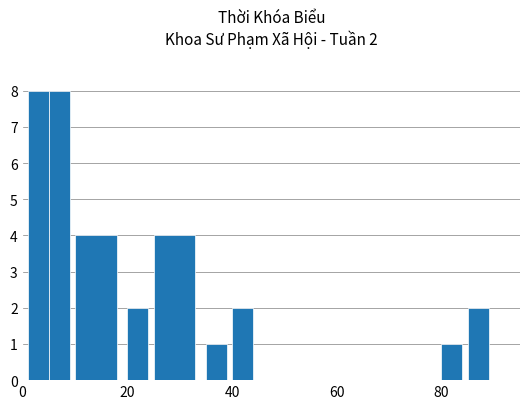

Reading left to right, transcribe all the data shown in this chart.

SÁNG=8	CHIỀU=8	DSN 20 B201=4	DSN 21 B202=2	DSN 22 C203=4	CMN 21A C301=1	Thứ 2=2	Thứ 3=1	Thứ 4=2